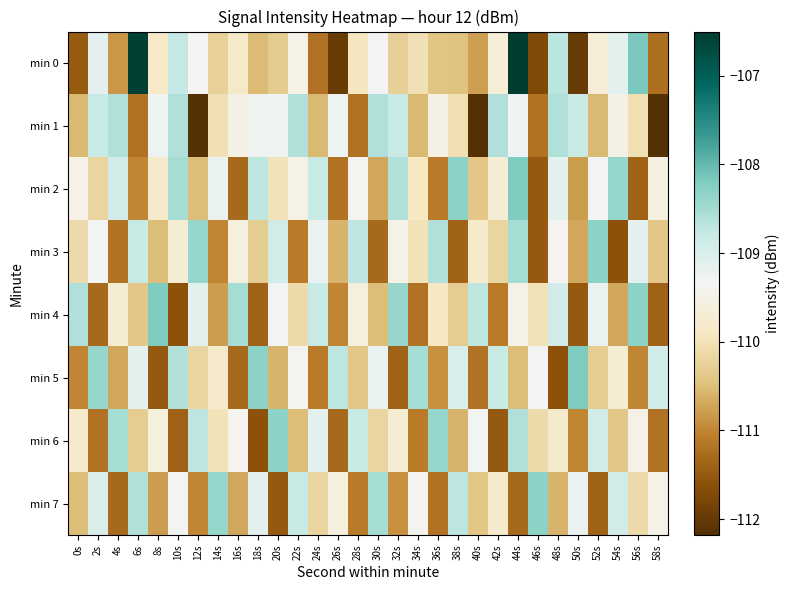

Which has a higher value, 22s or 50s?

22s